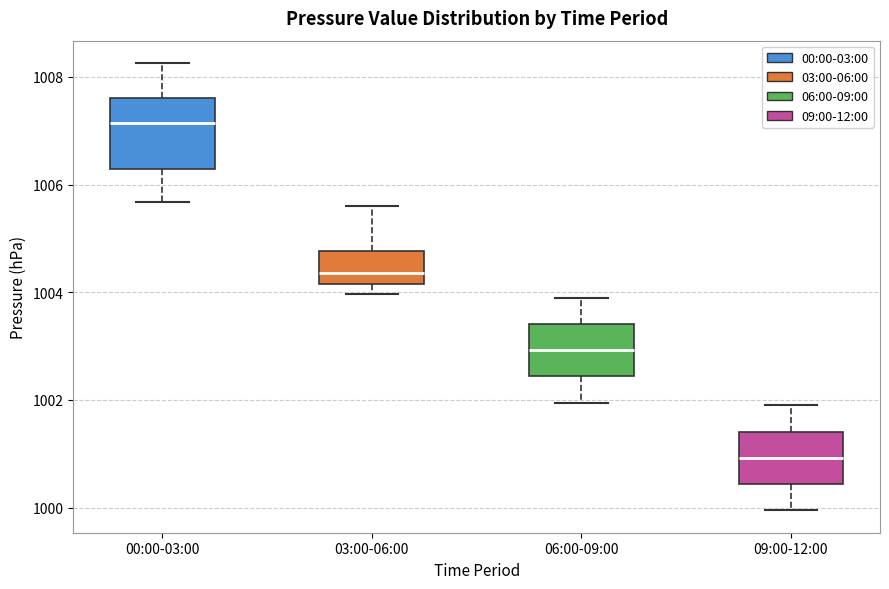

Which box has the highest median line?

00:00-03:00